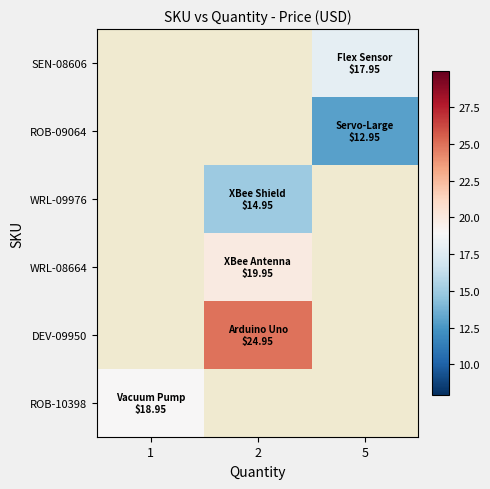

How many positive values does the WRL-09976 series have?

1